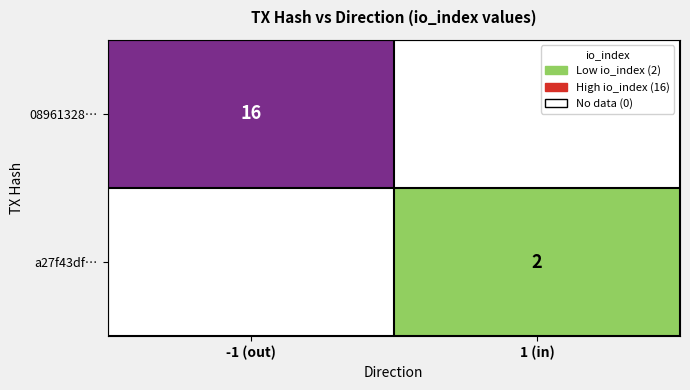

True or false: 08961328… has a value of 8 at -1 (out).

False